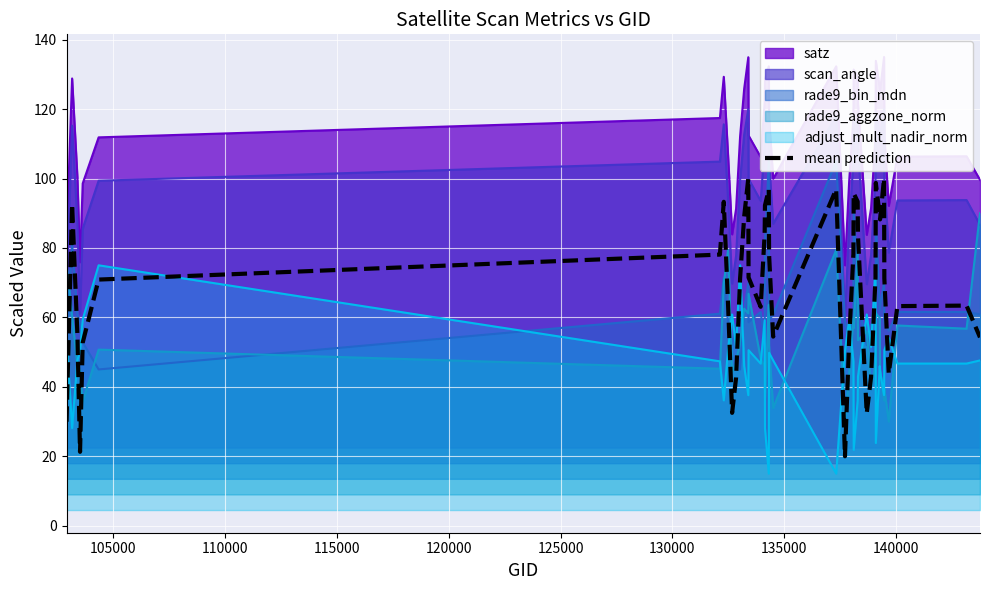

True or false: rade9_aggzone_norm and mean prediction cross at least once.

True